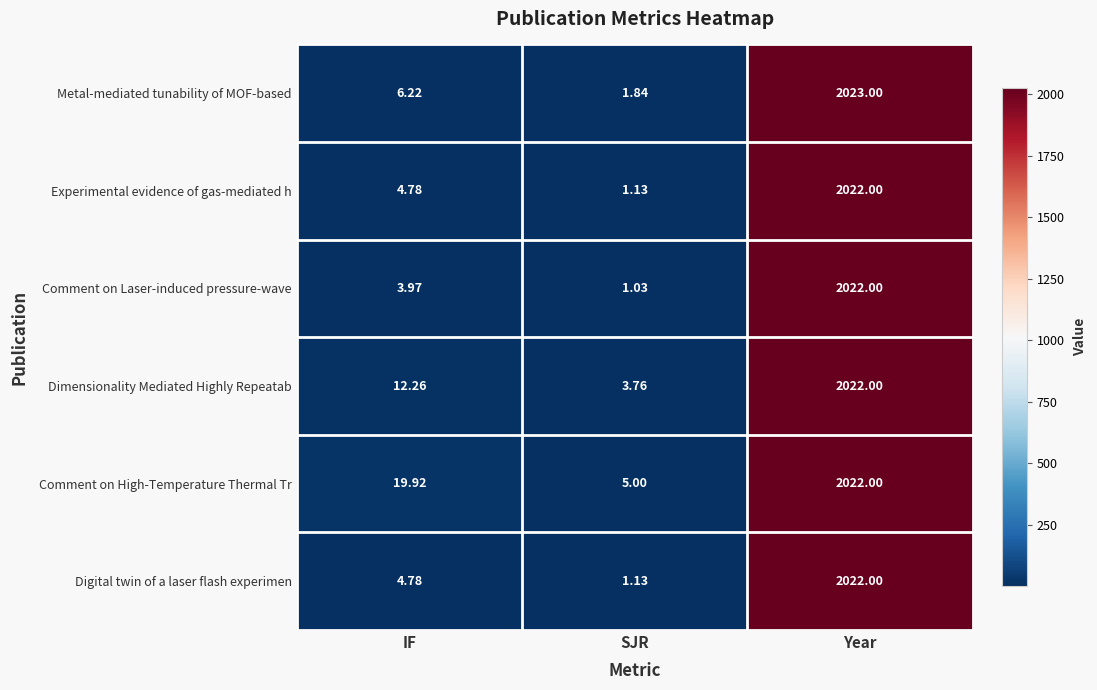

At which label does Experimental evidence of gas-mediated h first exceed 4?

IF